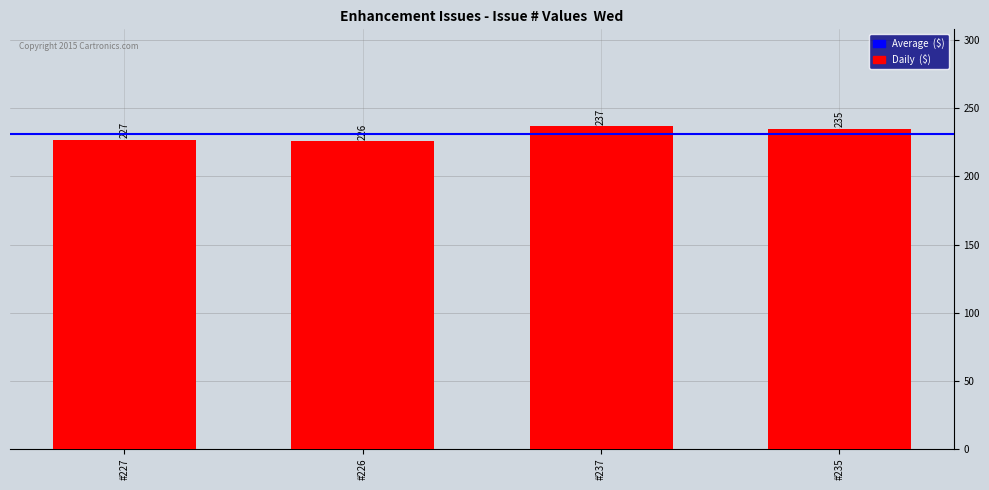

What is the label of the 1st bar from the right?

#235